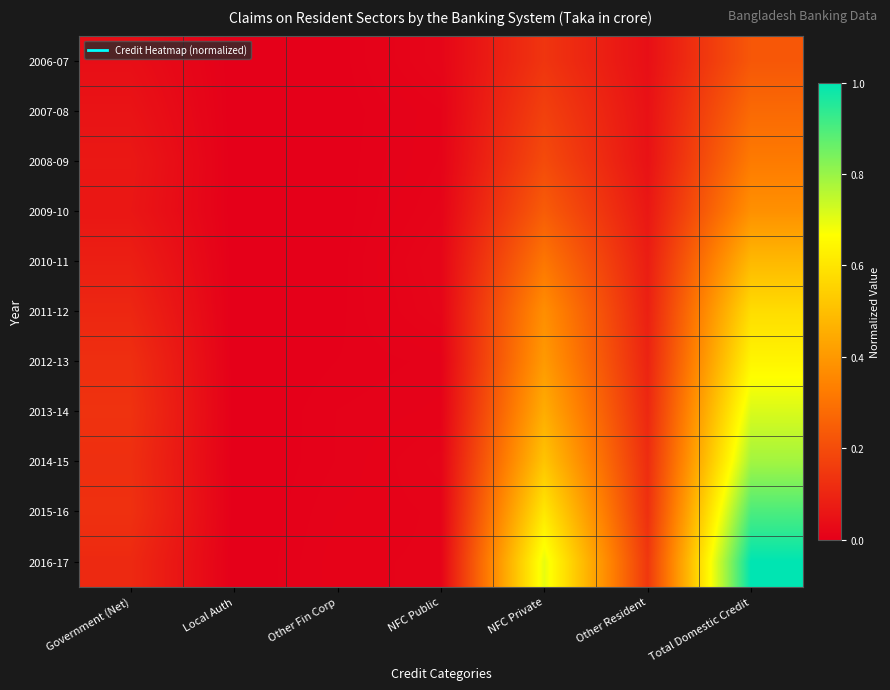

Reading left to right, list all the values displayed in this chart.

2006-07: Government (Net)=0.0	Local Auth=0.0	Other Fin Corp=0.0	NFC Public=0.0	NFC Private=0.1	Other Resident=0.0	Total Domestic Credit=0.2
2007-08: Government (Net)=0.1	Local Auth=0.0	Other Fin Corp=0.0	NFC Public=0.0	NFC Private=0.2	Other Resident=0.0	Total Domestic Credit=0.3
2008-09: Government (Net)=0.1	Local Auth=0.0	Other Fin Corp=0.0	NFC Public=0.0	NFC Private=0.2	Other Resident=0.0	Total Domestic Credit=0.3
2009-10: Government (Net)=0.1	Local Auth=0.0	Other Fin Corp=0.0	NFC Public=0.0	NFC Private=0.2	Other Resident=0.1	Total Domestic Credit=0.4
2010-11: Government (Net)=0.1	Local Auth=0.0	Other Fin Corp=0.0	NFC Public=0.0	NFC Private=0.3	Other Resident=0.1	Total Domestic Credit=0.5
2011-12: Government (Net)=0.1	Local Auth=0.0	Other Fin Corp=0.0	NFC Public=0.0	NFC Private=0.4	Other Resident=0.1	Total Domestic Credit=0.6
2012-13: Government (Net)=0.1	Local Auth=0.0	Other Fin Corp=0.0	NFC Public=0.0	NFC Private=0.4	Other Resident=0.1	Total Domestic Credit=0.6
2013-14: Government (Net)=0.1	Local Auth=0.0	Other Fin Corp=0.0	NFC Public=0.0	NFC Private=0.5	Other Resident=0.1	Total Domestic Credit=0.7
2014-15: Government (Net)=0.1	Local Auth=0.0	Other Fin Corp=0.0	NFC Public=0.0	NFC Private=0.5	Other Resident=0.1	Total Domestic Credit=0.8
2015-16: Government (Net)=0.1	Local Auth=0.0	Other Fin Corp=0.0	NFC Public=0.0	NFC Private=0.6	Other Resident=0.1	Total Domestic Credit=0.9
2016-17: Government (Net)=0.1	Local Auth=0.0	Other Fin Corp=0.0	NFC Public=0.0	NFC Private=0.7	Other Resident=0.1	Total Domestic Credit=1.0